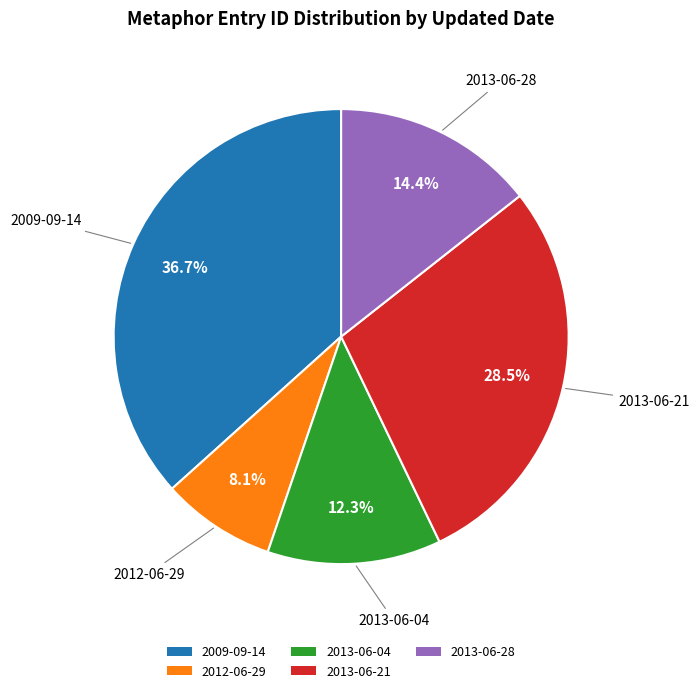

To the nearest percent, what is the average slice percentage?

20%